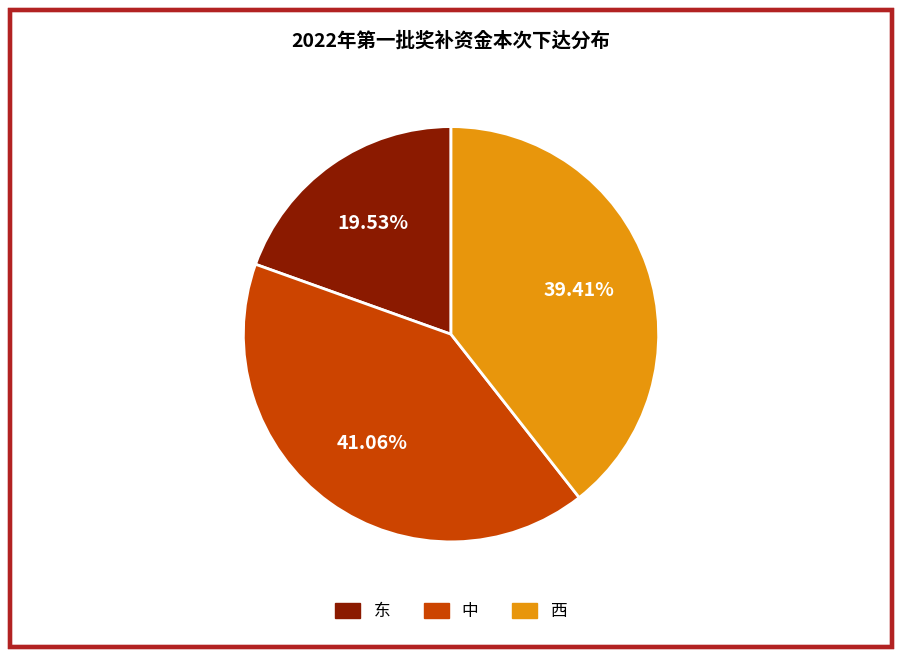

What is the ratio of the value at 西 to the value at 东?

2.0